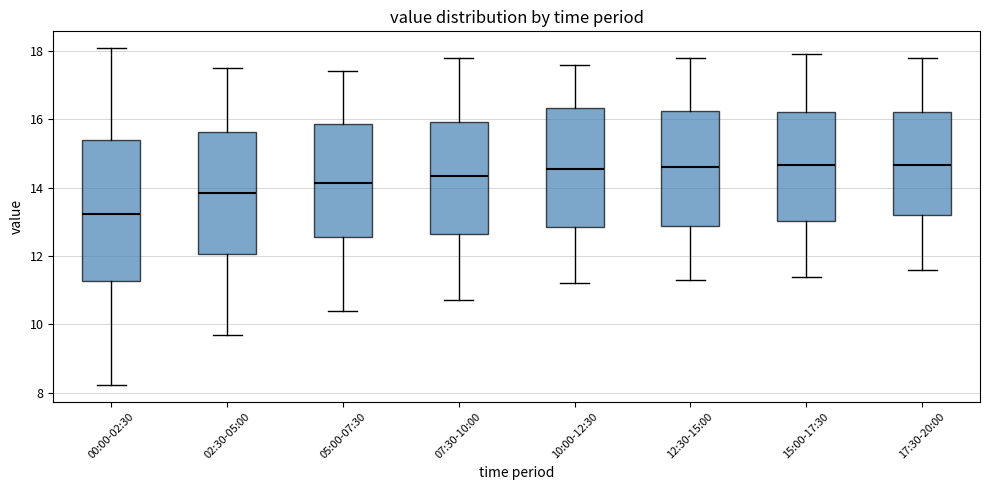

Which box has the lowest median line?

00:00-02:30